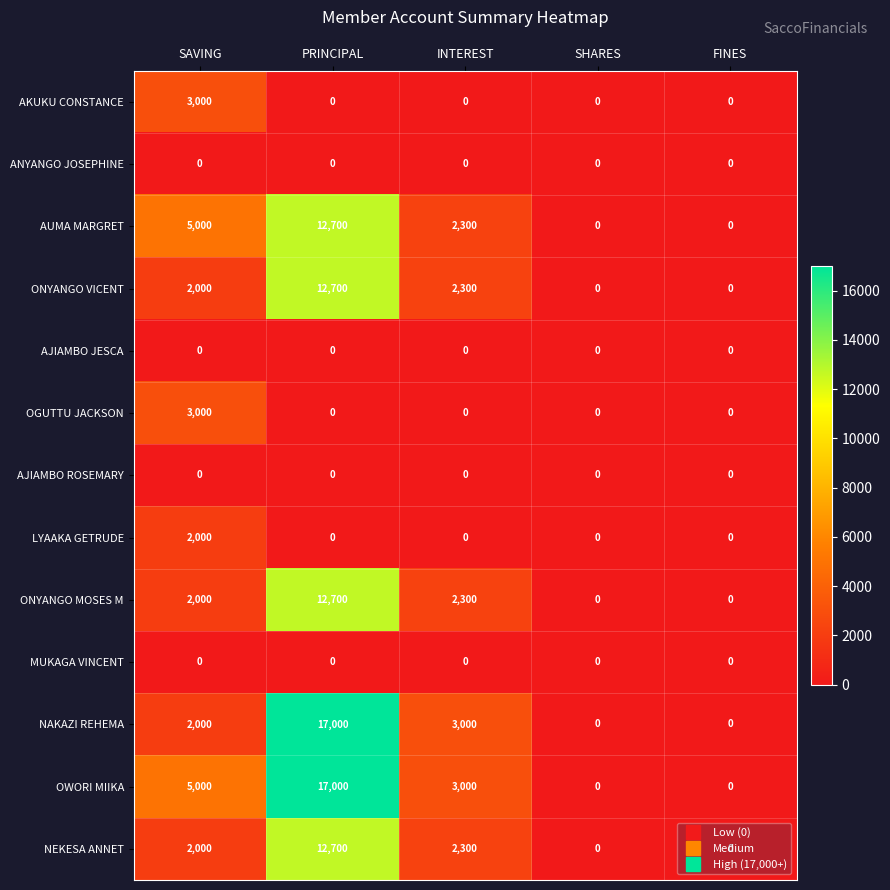

The LYAAKA GETRUDE series shows 919 at SHARES. True or false?

False